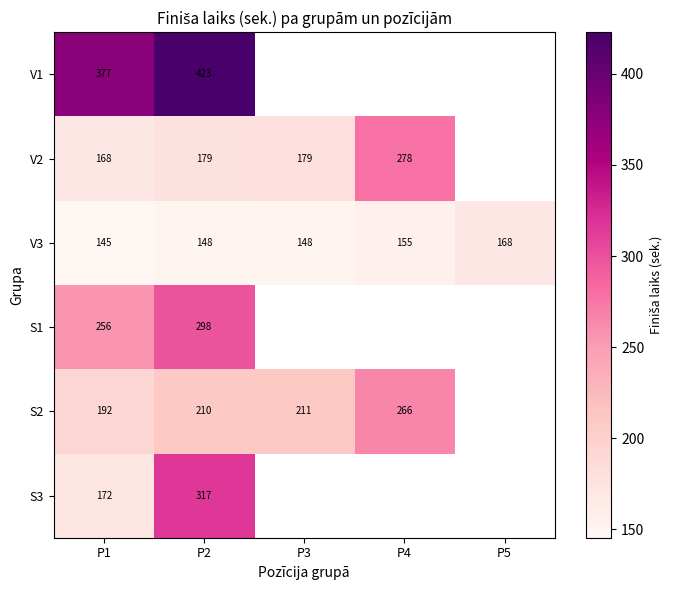

The V1 series shows 377 at P1. True or false?

True